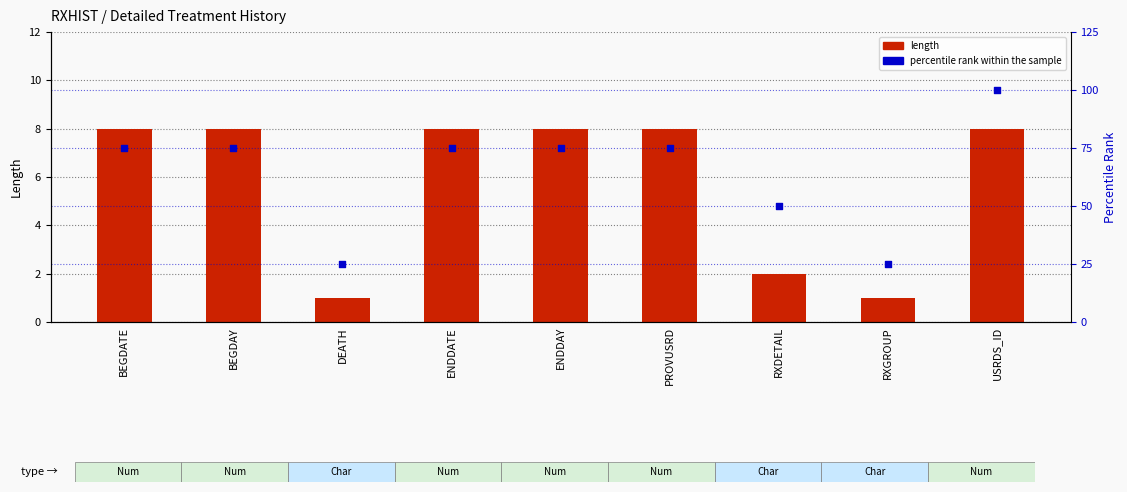

Which series contains the highest Y value?

percentile rank within the sample